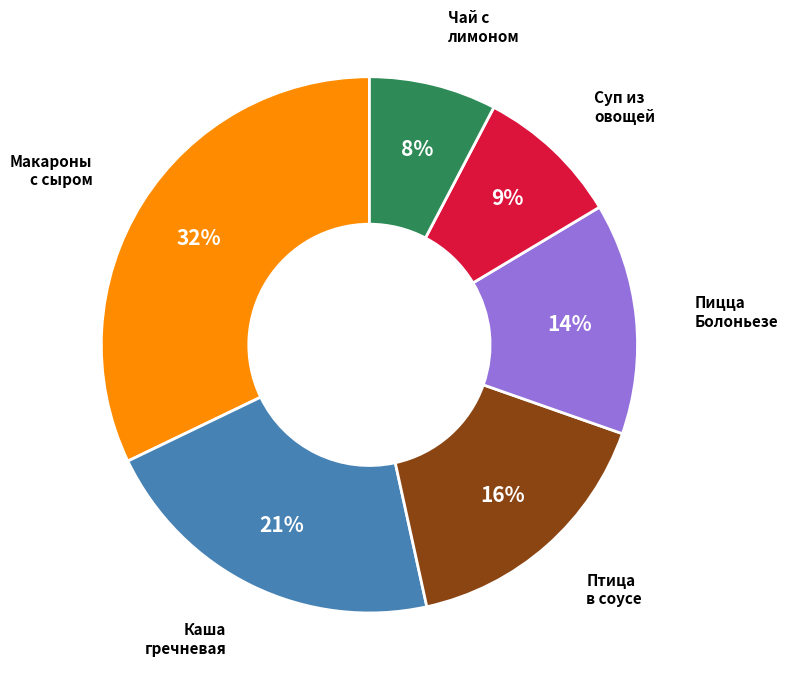

To the nearest percent, what is the difference between the largest and smallest slice percentages?

24%